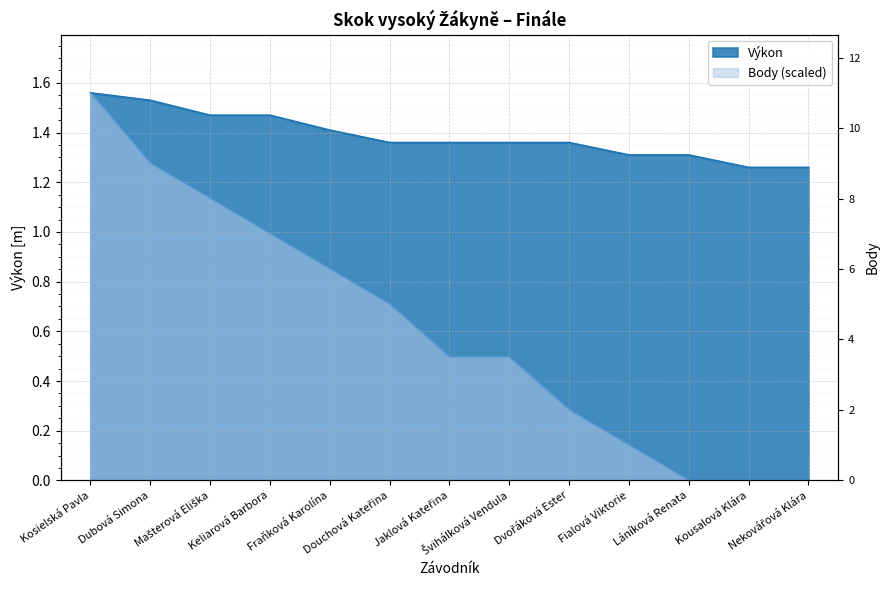

Does the chart display data point markers on the line(s)?

No